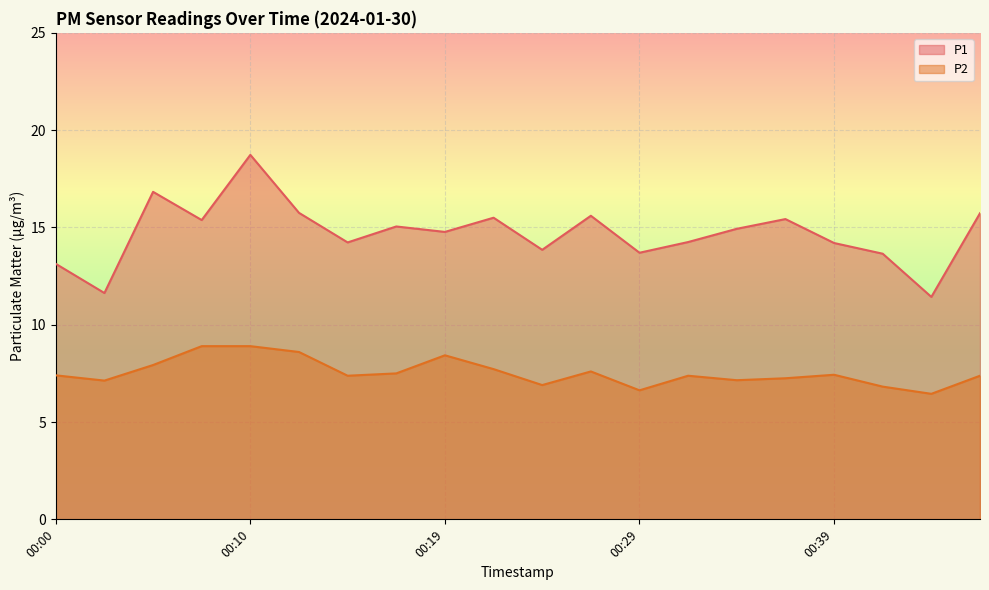

In P1, how many points are higher than both neighbors (excluding endpoints)?

6